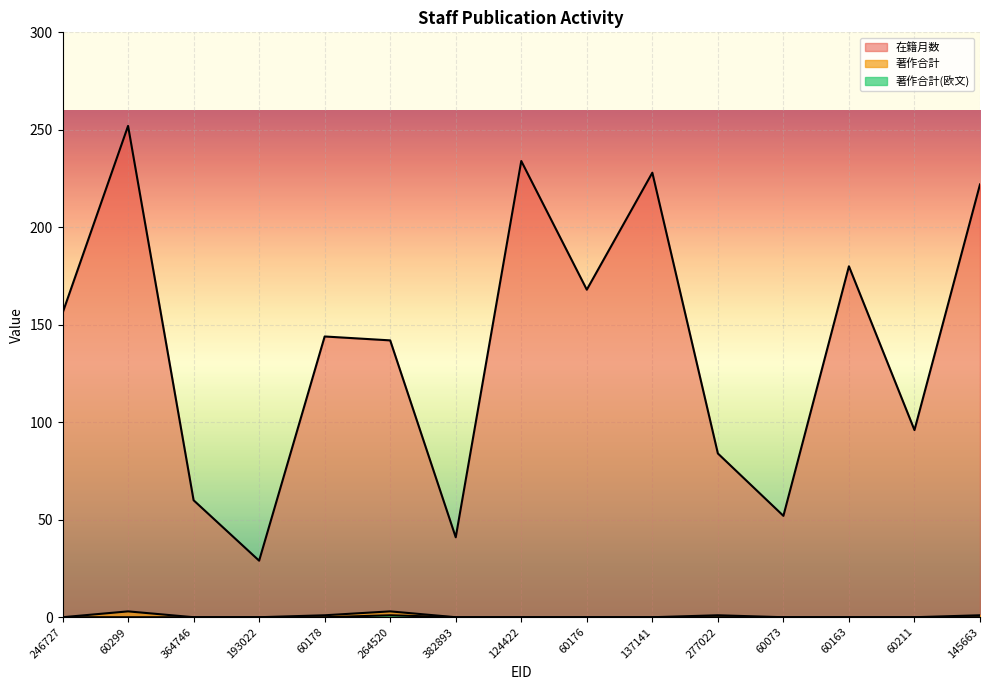

What is the total value across all series at 60211?

96